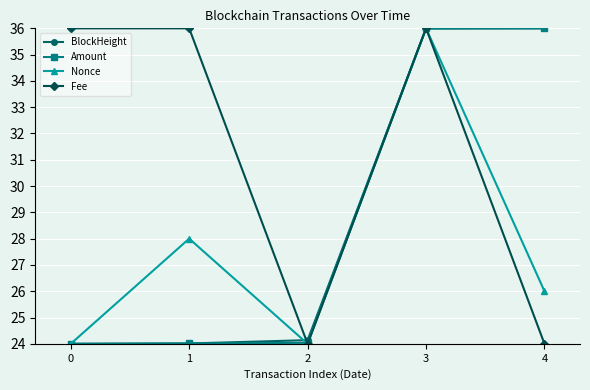

Reading right to left, what are all the values shown in this chart?

BlockHeight: 4=36.0	3=36.0	2=24.1	1=24.0	0=24.0
Amount: 4=36.0	3=36.0	2=24.0	1=24.0	0=24.0
Nonce: 4=26.0	3=36.0	2=24.0	1=28.0	0=24.0
Fee: 4=24.0	3=36.0	2=24.0	1=36.0	0=36.0